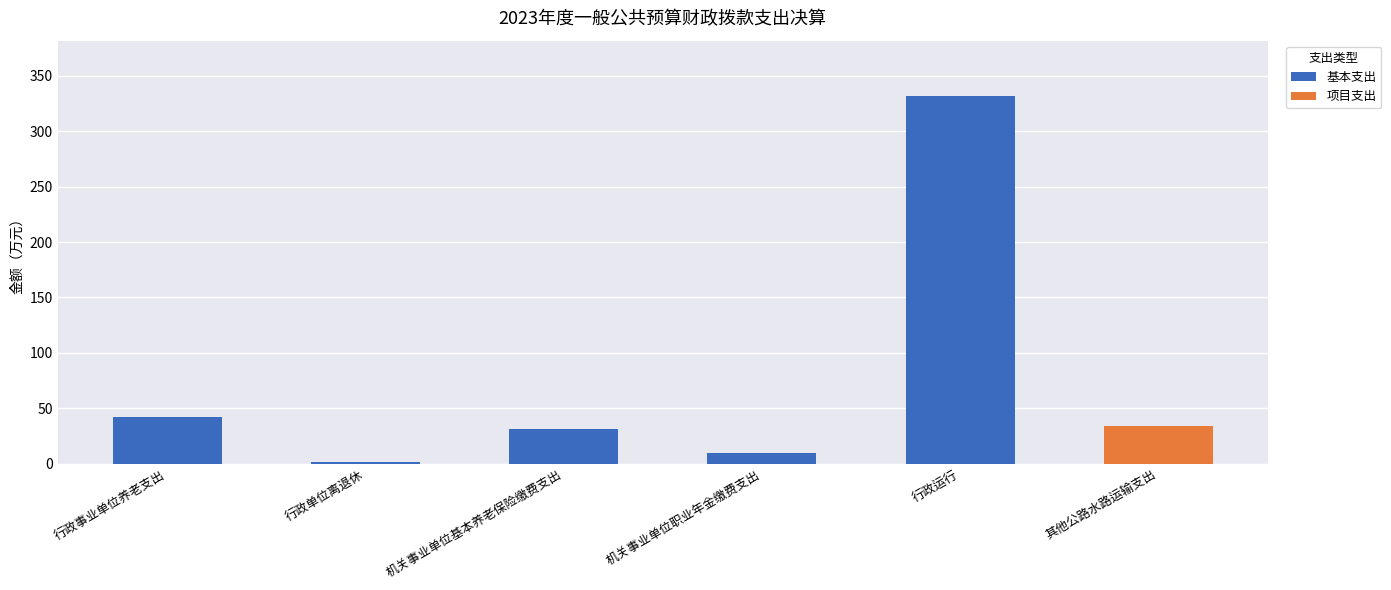

At which label is 基本支出 closest to 165?

行政事业单位养老支出